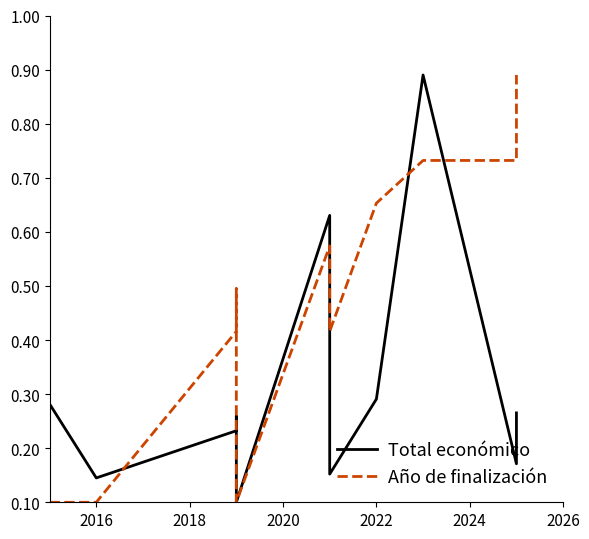

Which series has the largest total across all categories?

Año de finalización